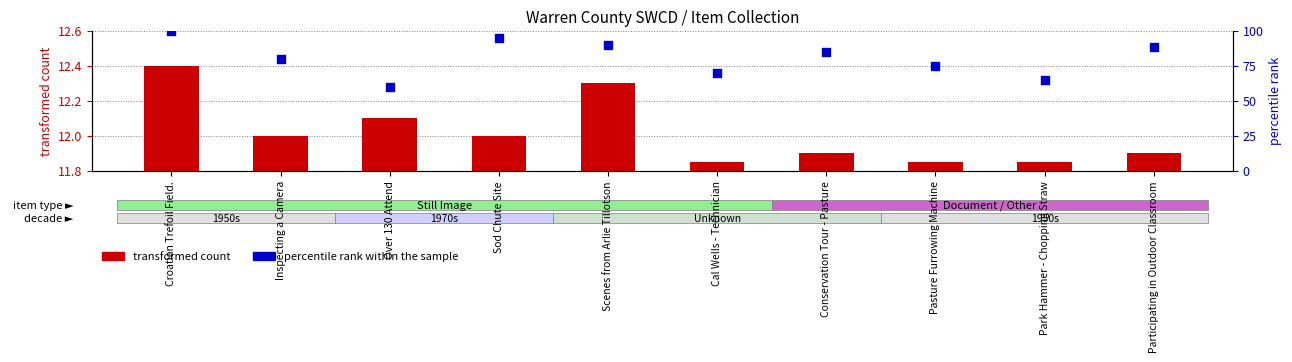

What are all the series names shown in the legend?

transformed count, percentile rank within the sample